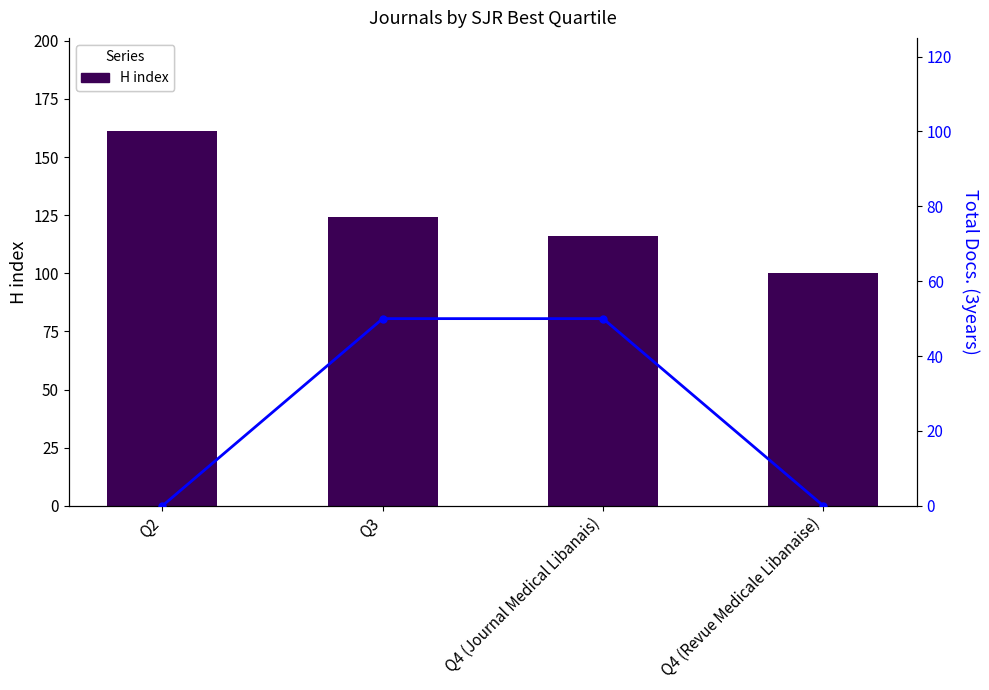

What is the label of the 3rd bar from the left?

Q4 (Journal Medical Libanais)